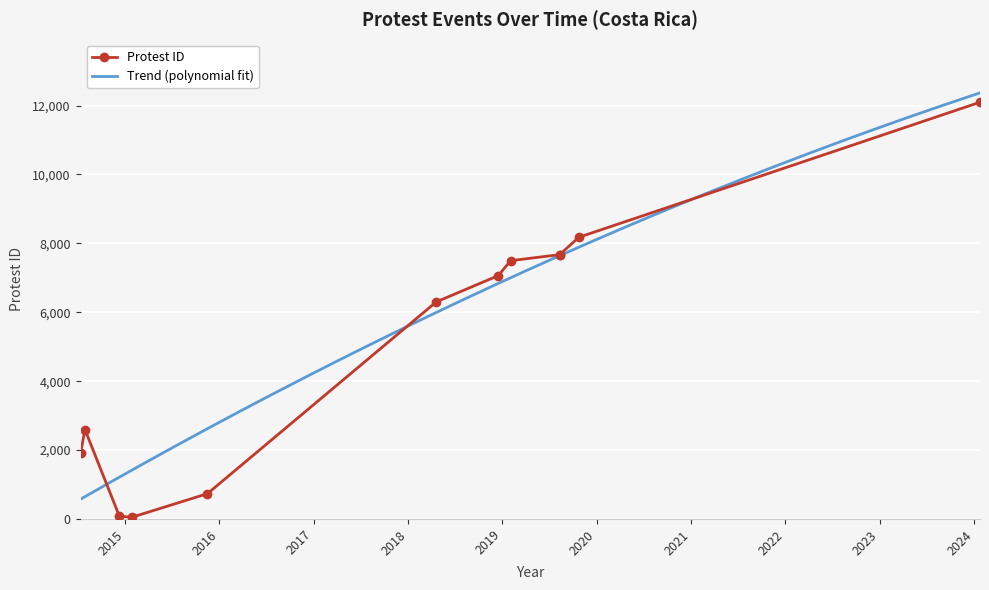

What is the minimum value shown in the chart?

48